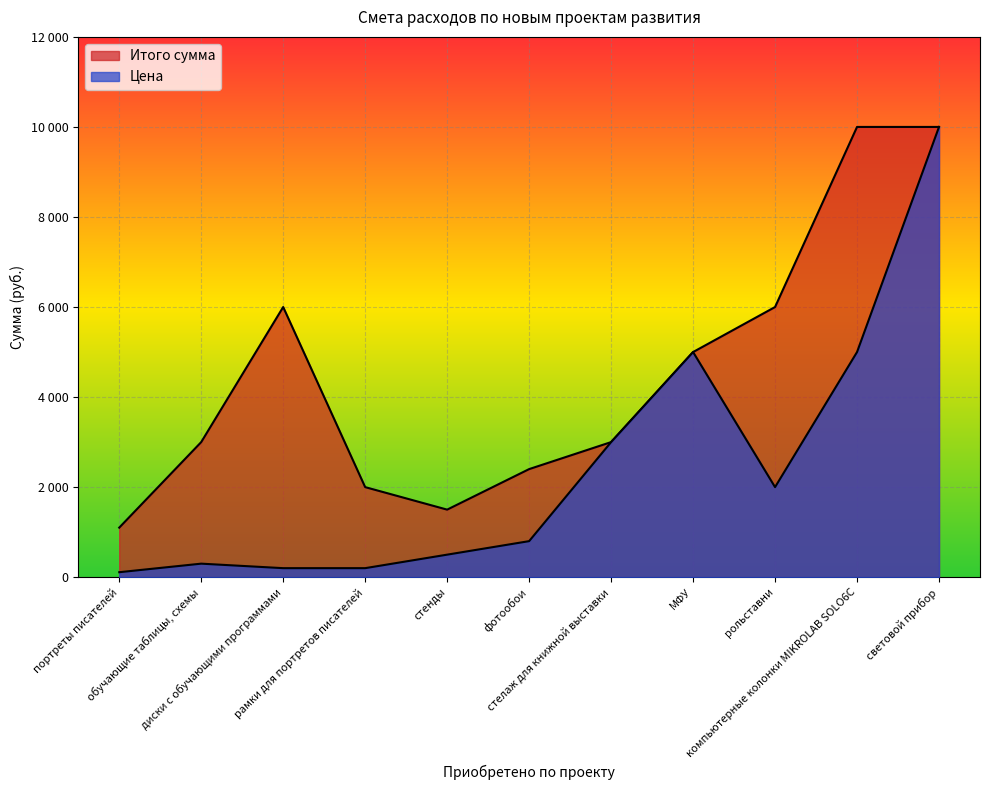

How many interior local valleys does the Цена series have?

1